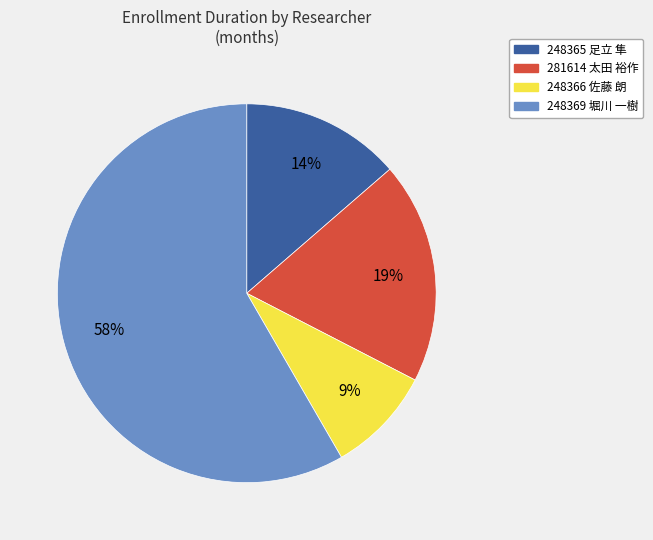

The 248366 佐藤 朗 slice represents 19% of the pie. True or false?

False